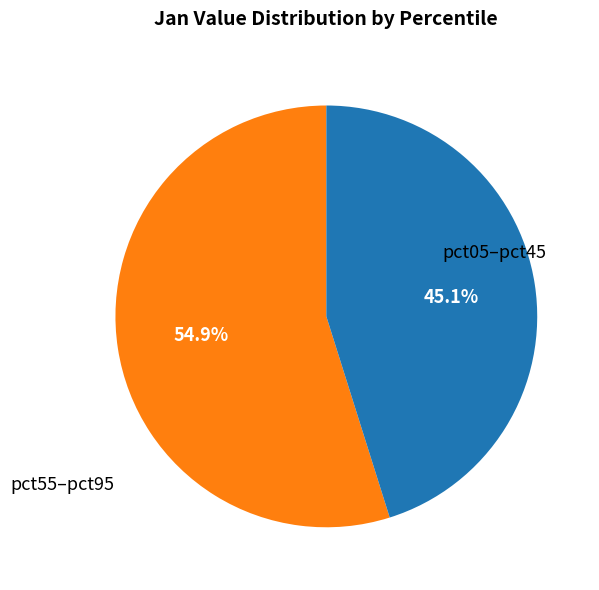

Is there a majority slice in this chart?

Yes